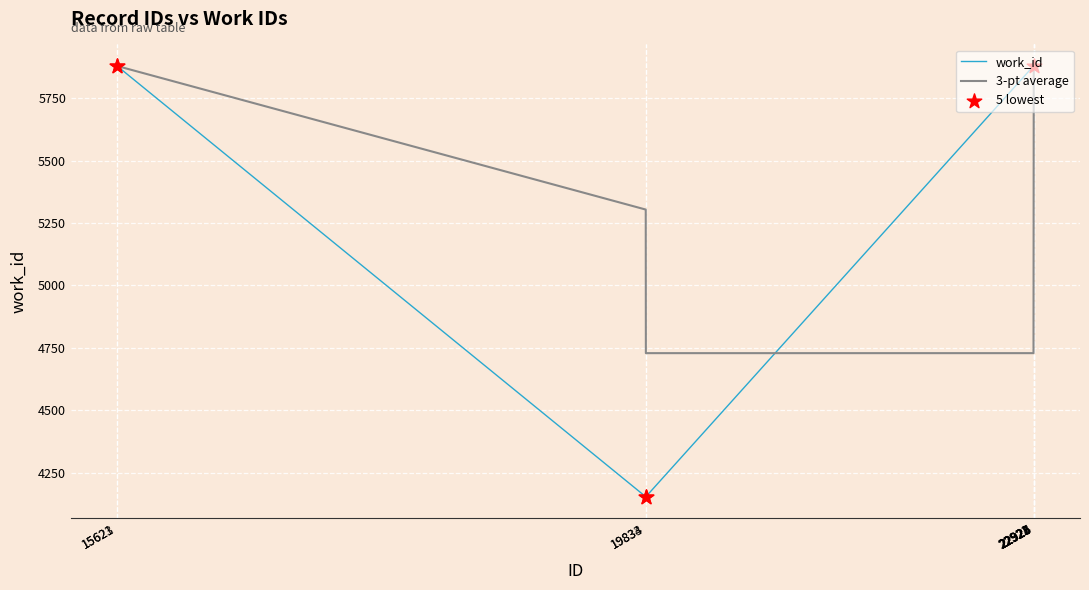

Which series has the widest spread of values?

work_id